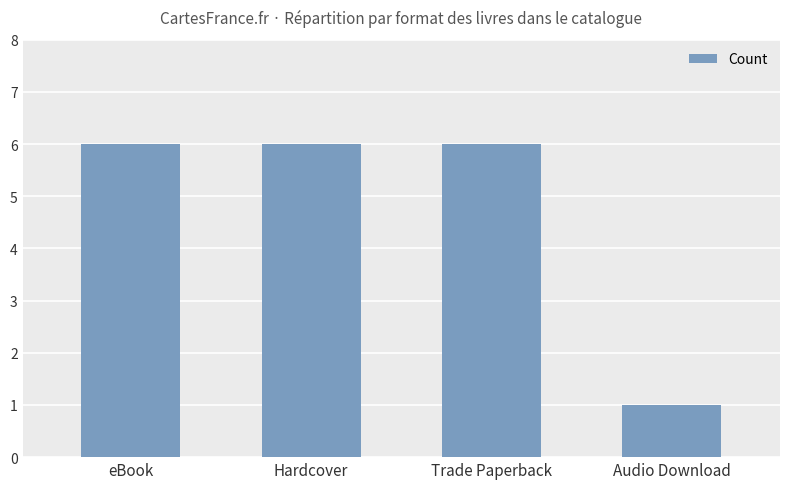

How many bars are there in total?

4